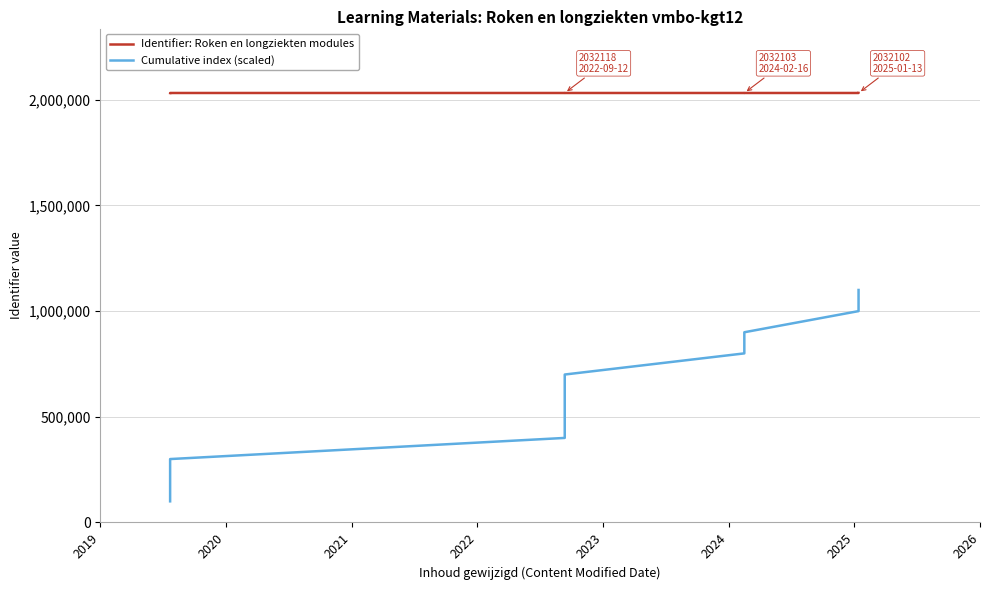

What is the difference between the second highest and second lowest values in the Identifier: Roken en longziekten modules series?

23